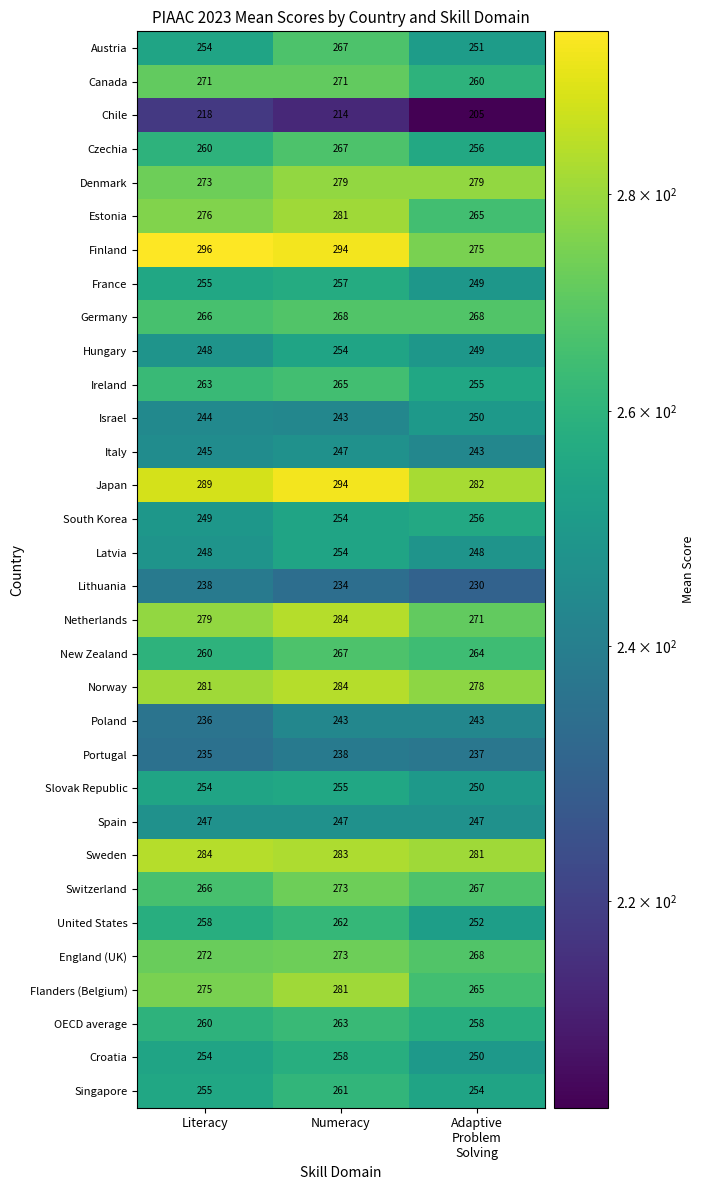

Count the number of categories in the chart.

3